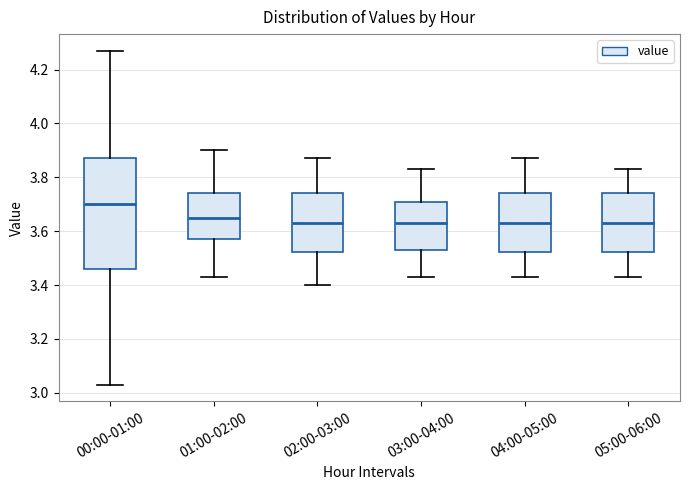

Reading left to right, transcribe this box plot: for each box, give where its median line is, the range the box spans, and where its two whiskers end, as read against the y-axis. The values are not printed on the chart, so give them approximately, as read against the axis.

00:00-01:00: median 3.70, box 3.46 to 3.88, whiskers 3.04 to 4.28
01:00-02:00: median 3.66, box 3.58 to 3.74, whiskers 3.44 to 3.90
02:00-03:00: median 3.64, box 3.52 to 3.74, whiskers 3.40 to 3.88
03:00-04:00: median 3.64, box 3.54 to 3.70, whiskers 3.44 to 3.84
04:00-05:00: median 3.64, box 3.52 to 3.74, whiskers 3.44 to 3.88
05:00-06:00: median 3.64, box 3.52 to 3.74, whiskers 3.44 to 3.84